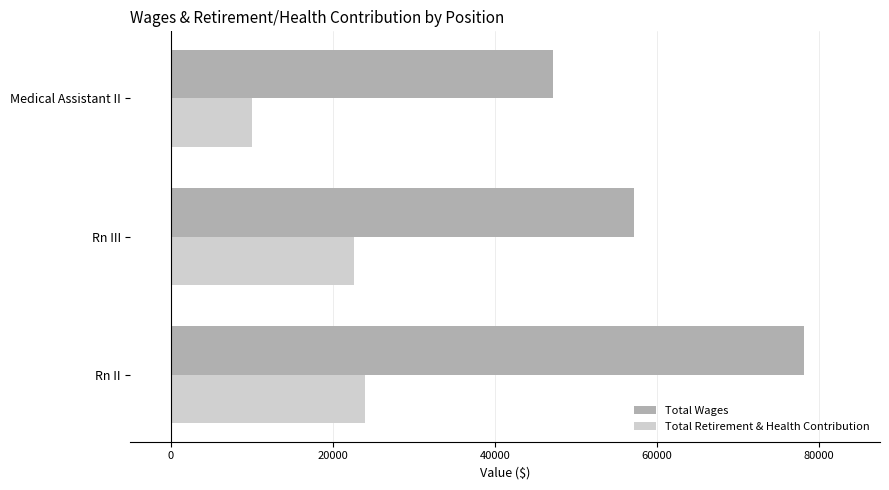

Which series has the widest spread of values?

Total Wages